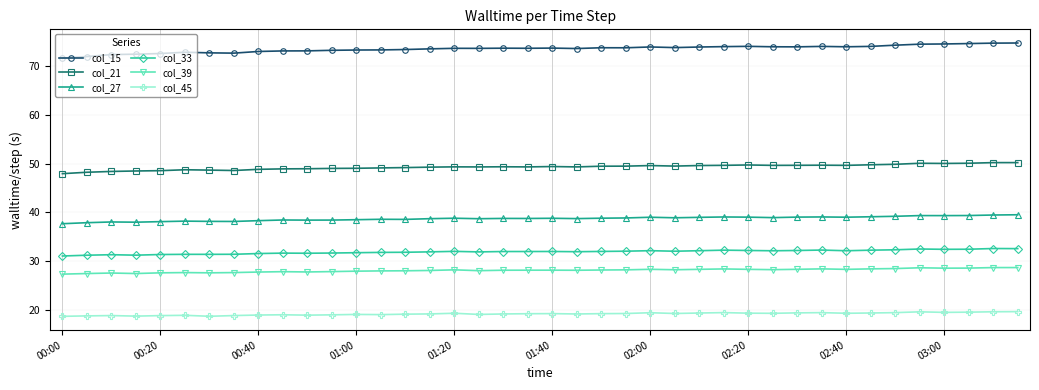

What is the value of the col_45 point at the 34th from the left?

19.3